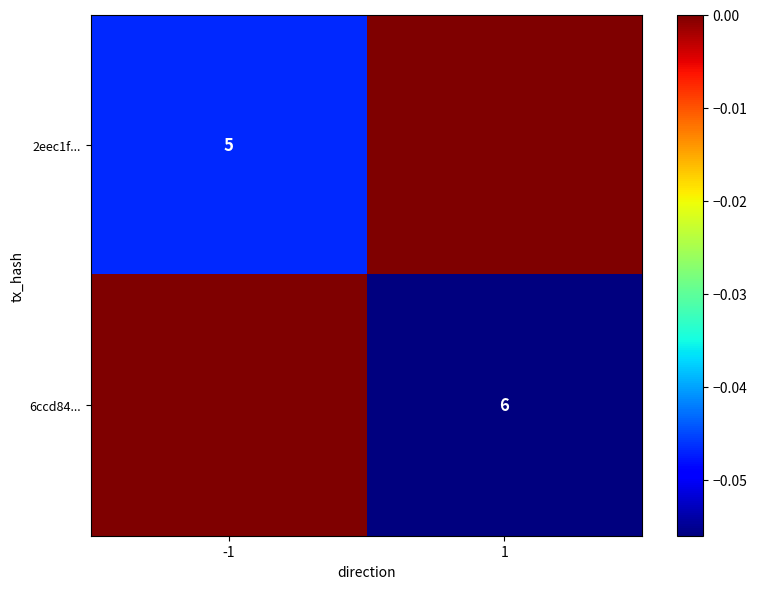

The value of 2eec1f... at -1 is 8. True or false?

False